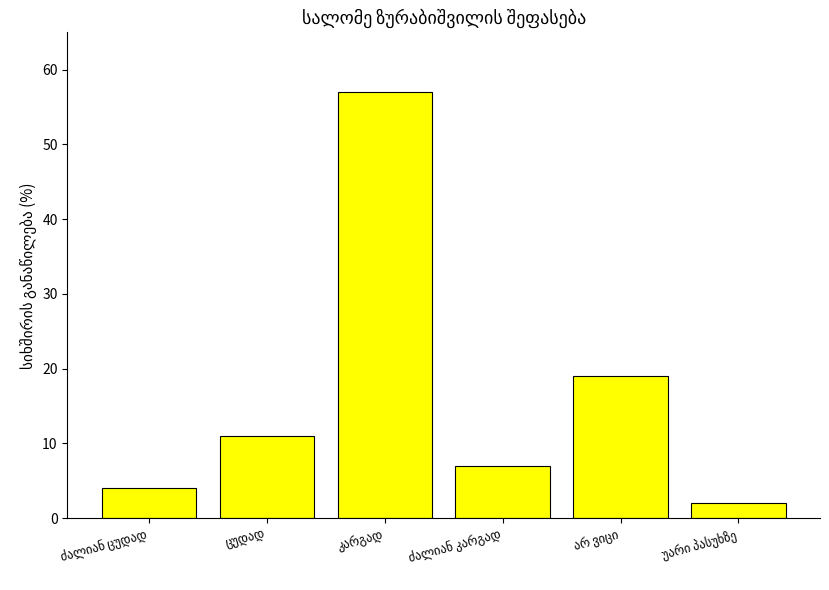

What is the maximum value shown in the chart?

57